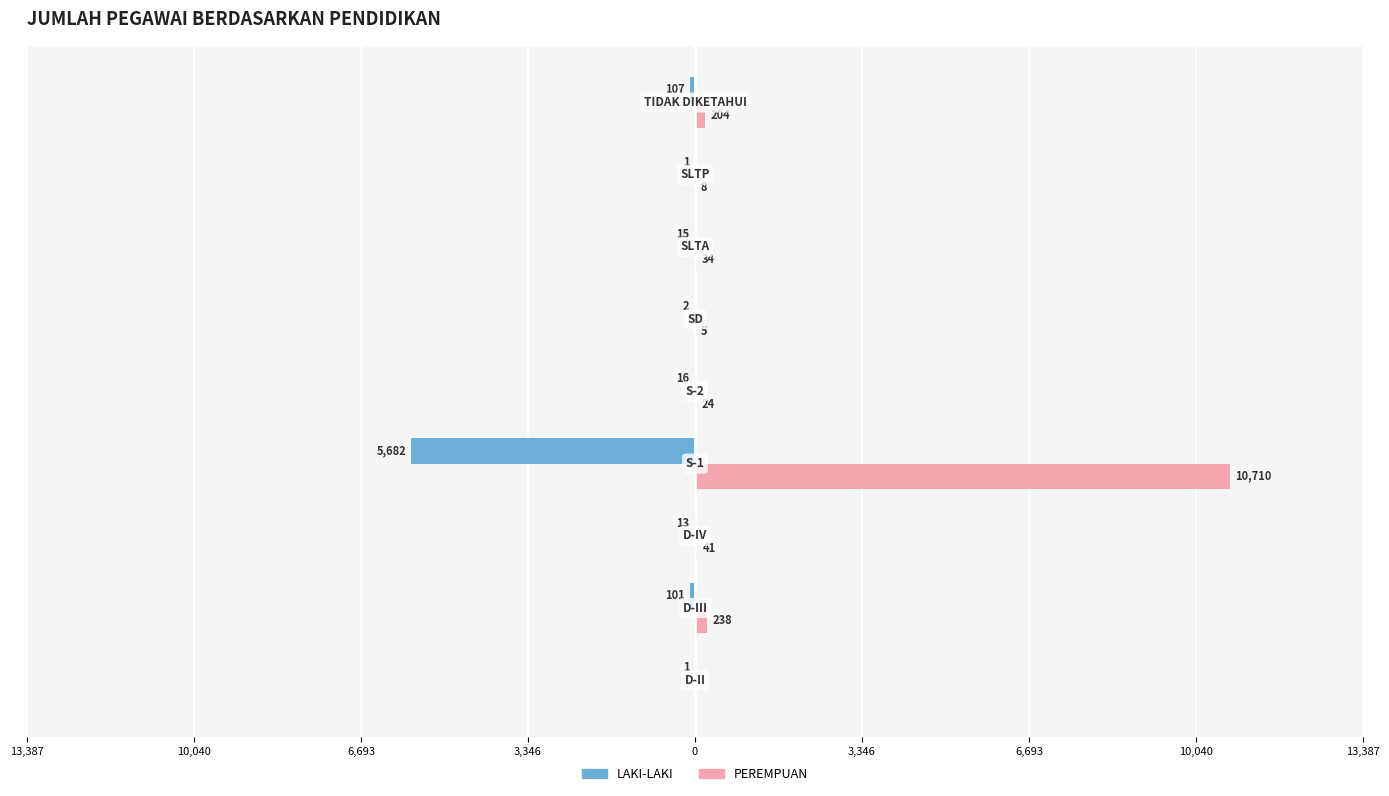

What are all the series names shown in the legend?

LAKI-LAKI, PEREMPUAN